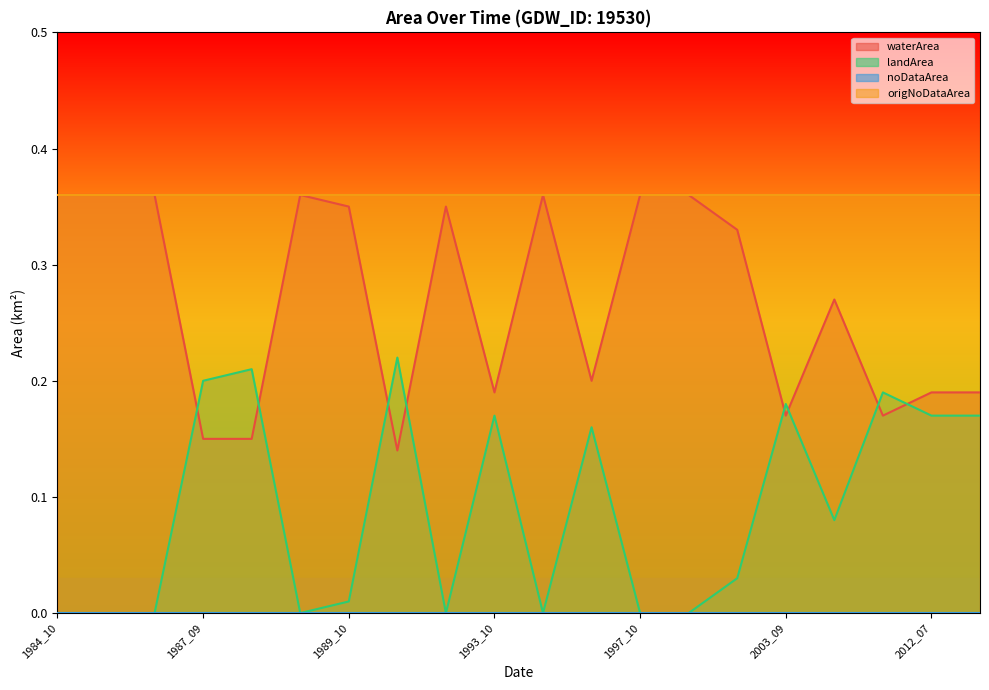

Is it true that origNoDataArea equals 0.5 at 2003_09?

False